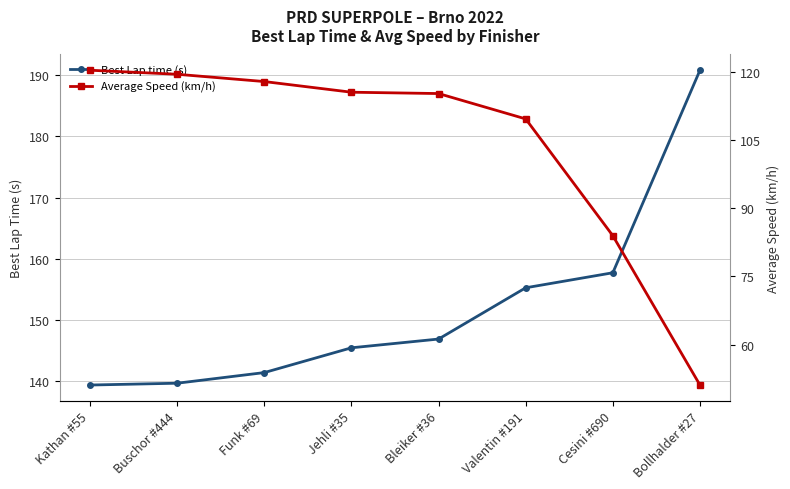

What is the label of the 3rd point from the right?

Valentin #191